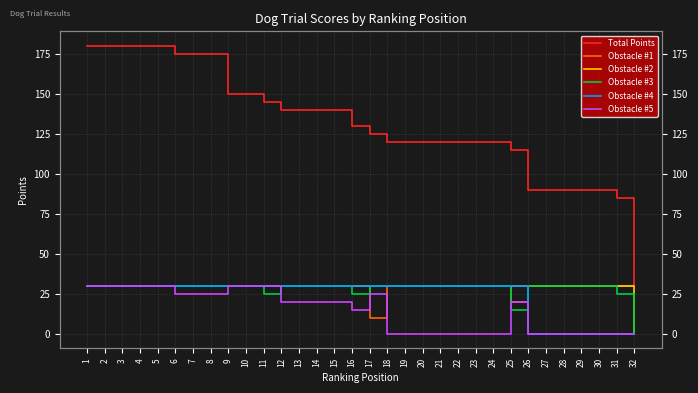

What is the difference between the maximum and minimum values in the Obstacle #5 series?

30